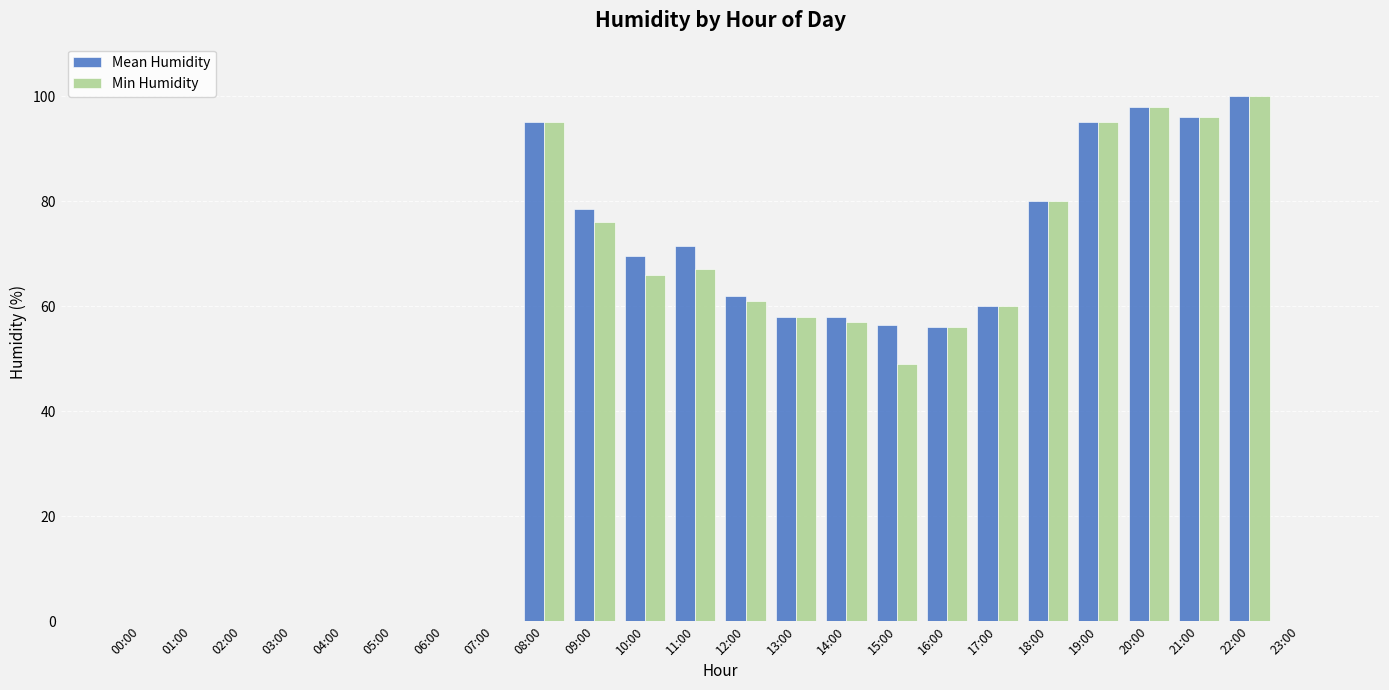

What is the sum of the Min Humidity values at 05:00 and 11:00?

67.0